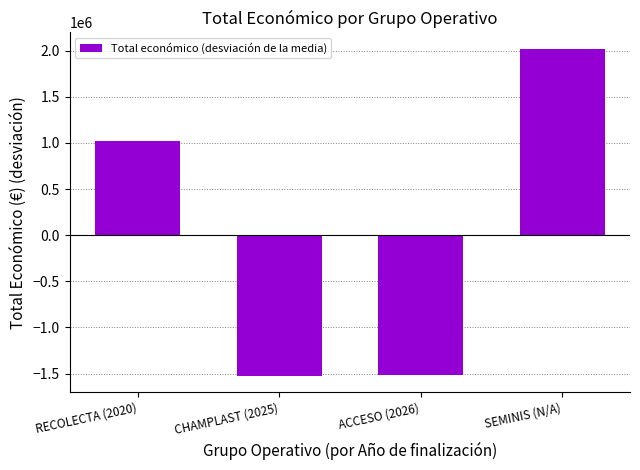

What is the value of the 3rd bar from the left?

-1519627.5